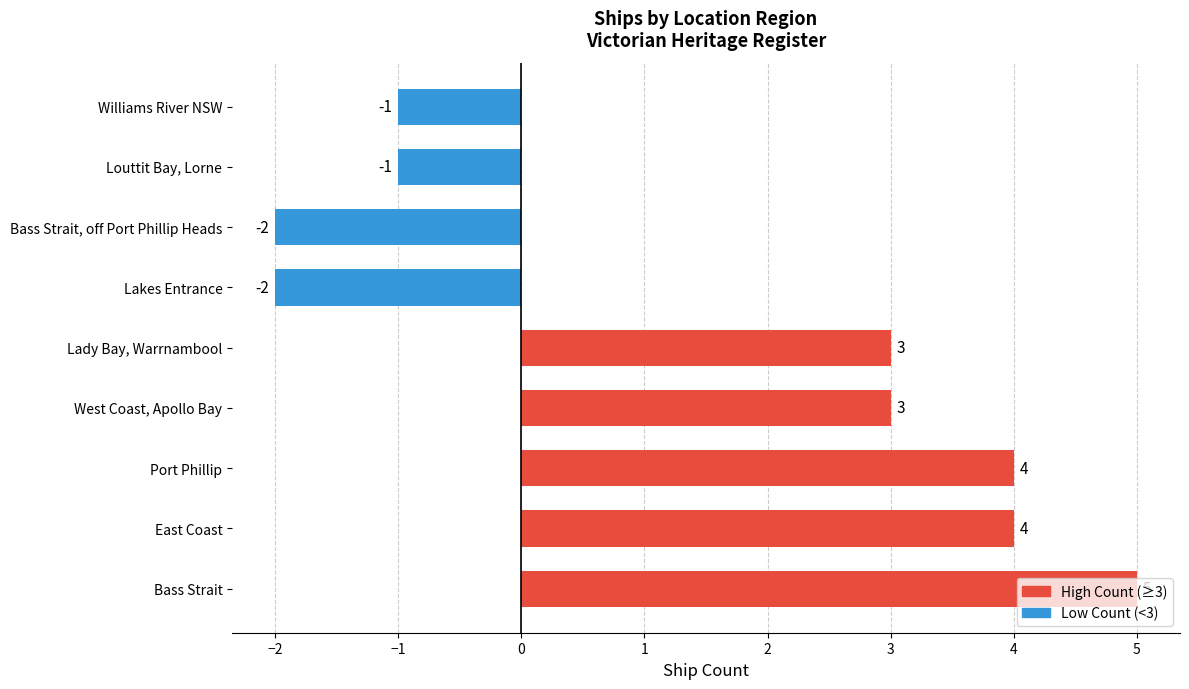

Read the value at East Coast.

4